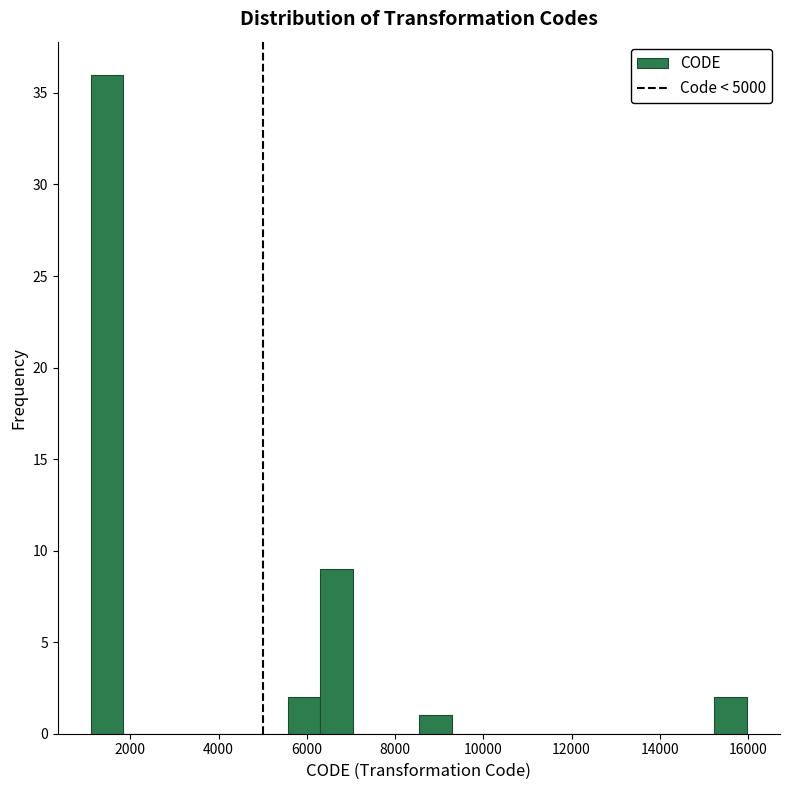

Around what value on the x-axis is the tallest bar? Give the approximate position of its centre, as read against the axis.

1400